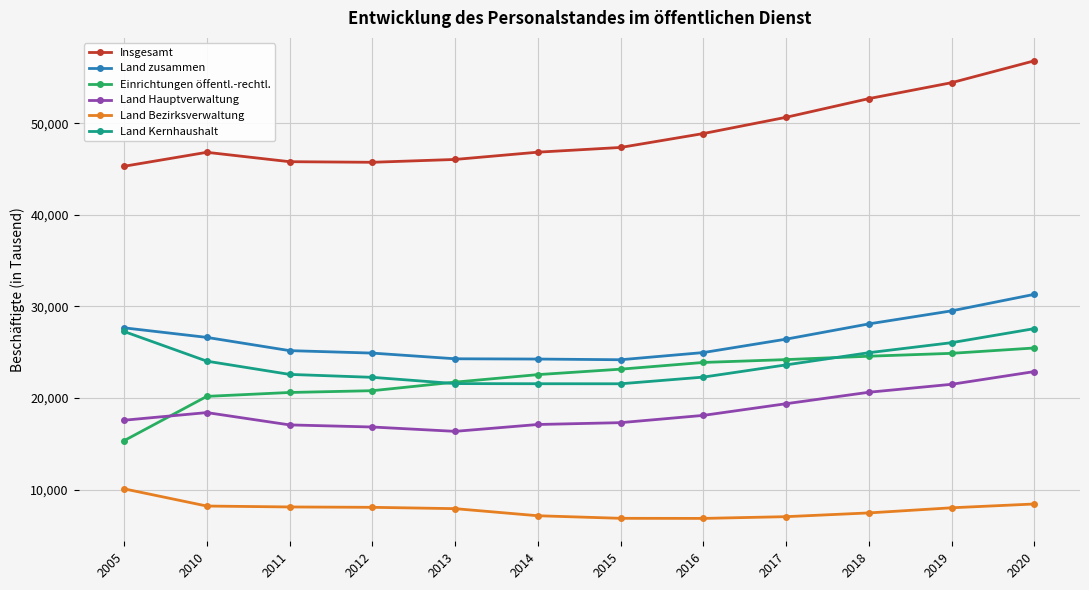

What is the value of the Einrichtungen öffentl.-rechtl. point at the 9th from the left?

24200